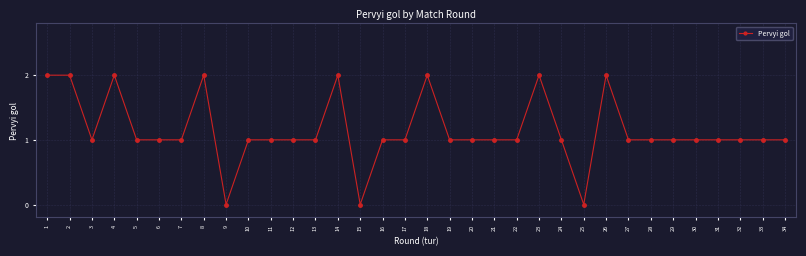

What is the value of the 28th point from the left?

1